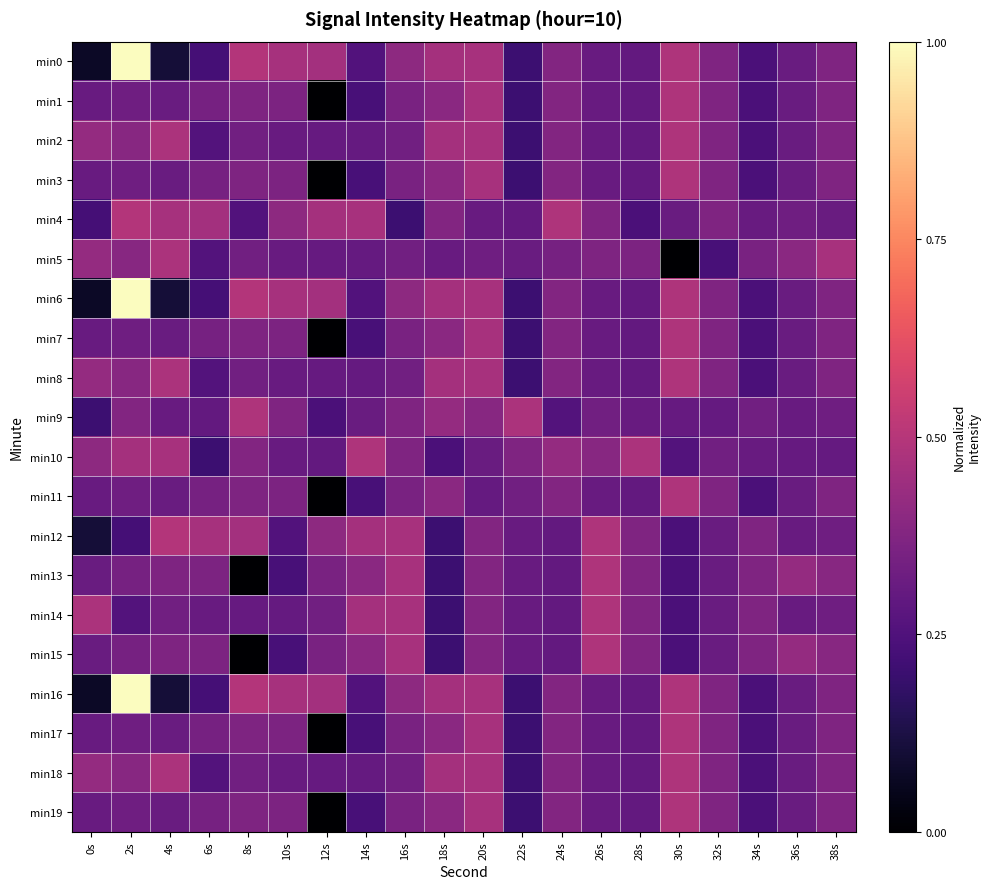

What is the total value across all series at 8s?

6.9